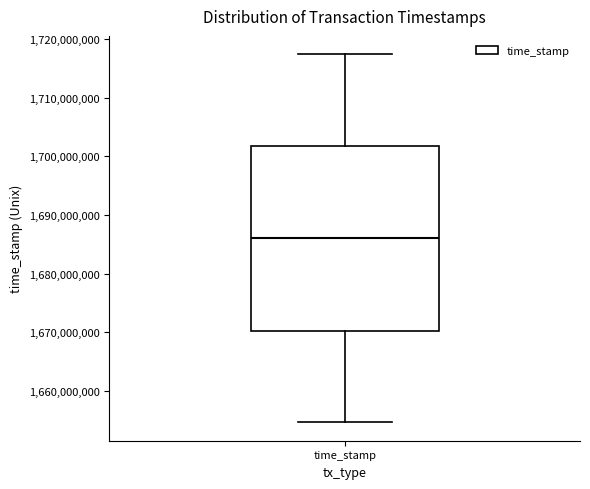

Where is the upper edge of the box for time_stamp on the y-axis? The values are not printed on the chart, so give them approximately, as read against the axis.

1702000000